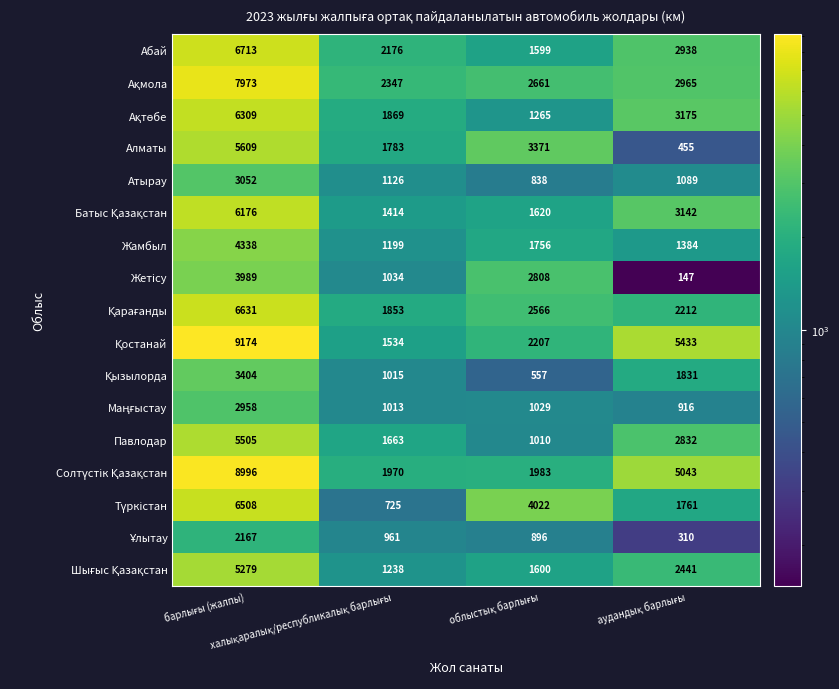

What is the lowest value of the Абай series?

1599